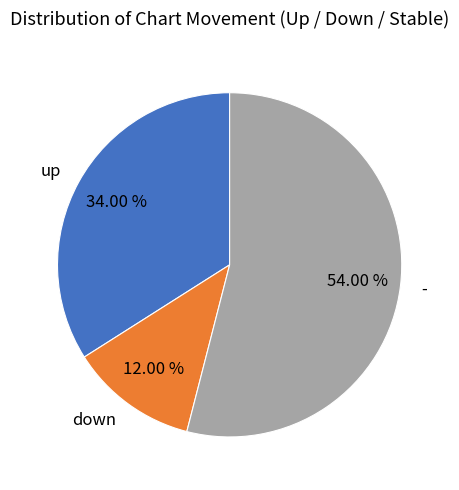

How many slices are in this pie chart?

3